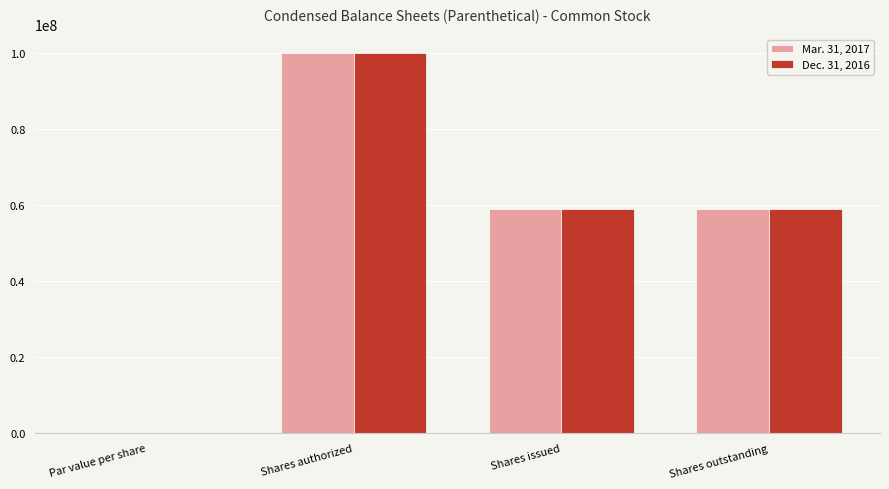

The Mar. 31, 2017 series shows 100000000.0 at Shares authorized. True or false?

True